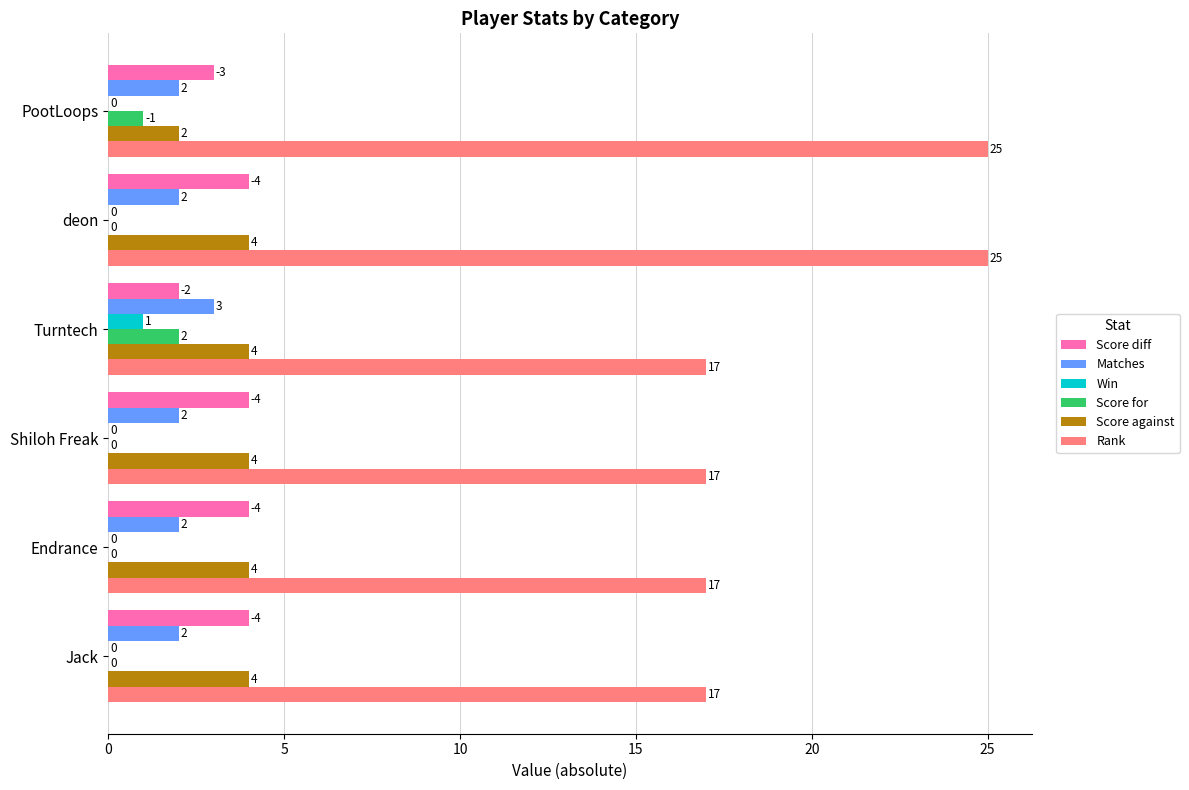

Which series has the largest total across all categories?

Rank